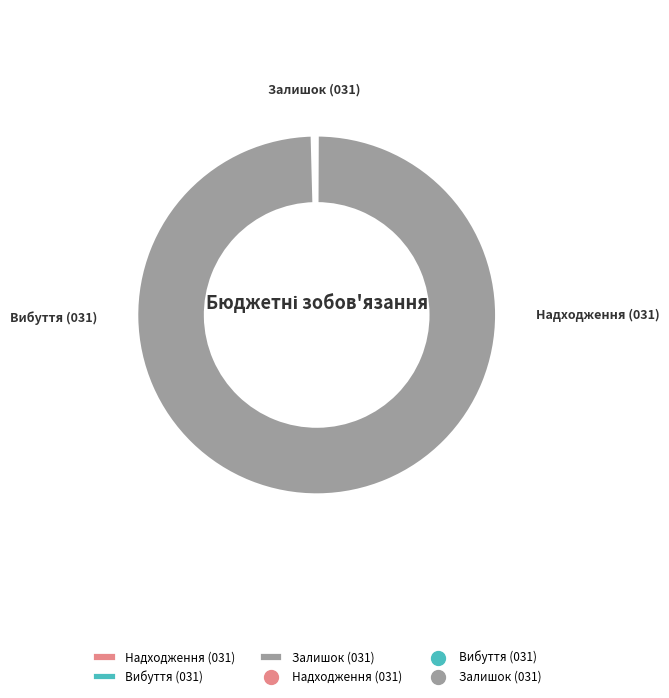

Rank the categories by value from lowest to highest.

Залишок (031), Вибуття (031), Надходження (031)